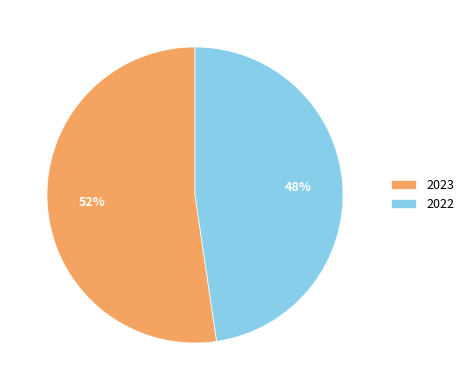

Does any single category account for the majority?

Yes